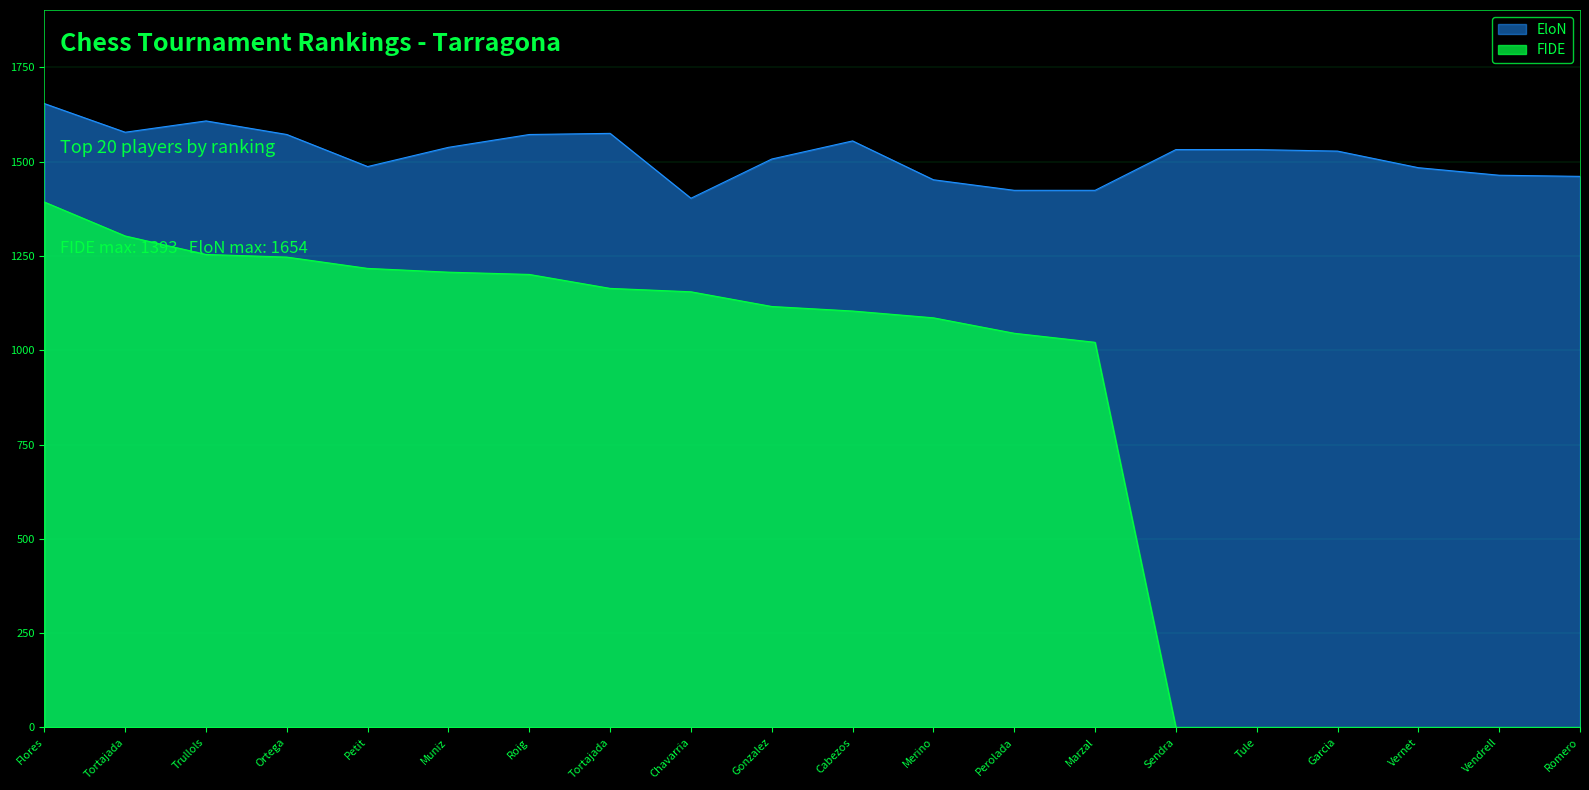

What is the difference between the second highest and minimum values in the EloN series?

205